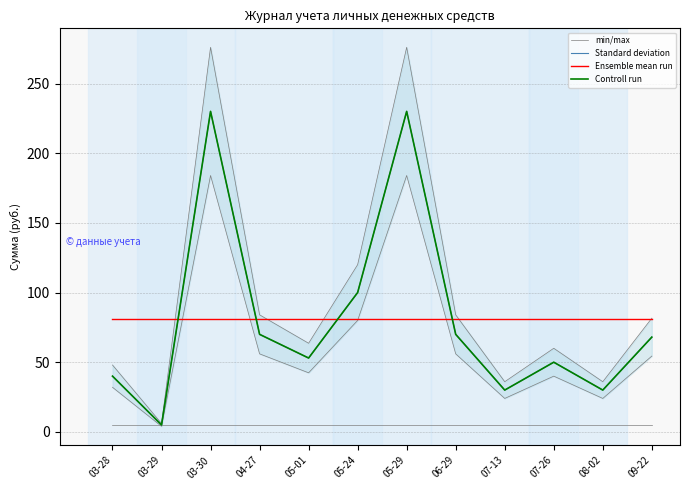

How many interior local peaks does the Controll run series have?

3